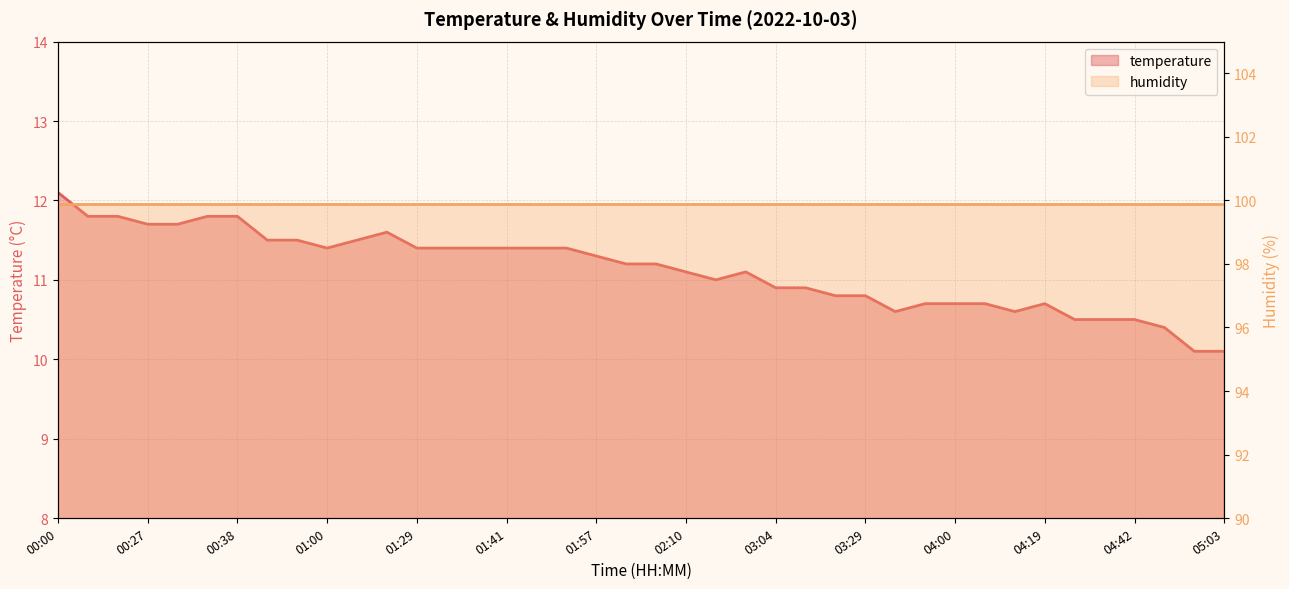

Which has a higher value, 04:19 or 03:48?

04:19